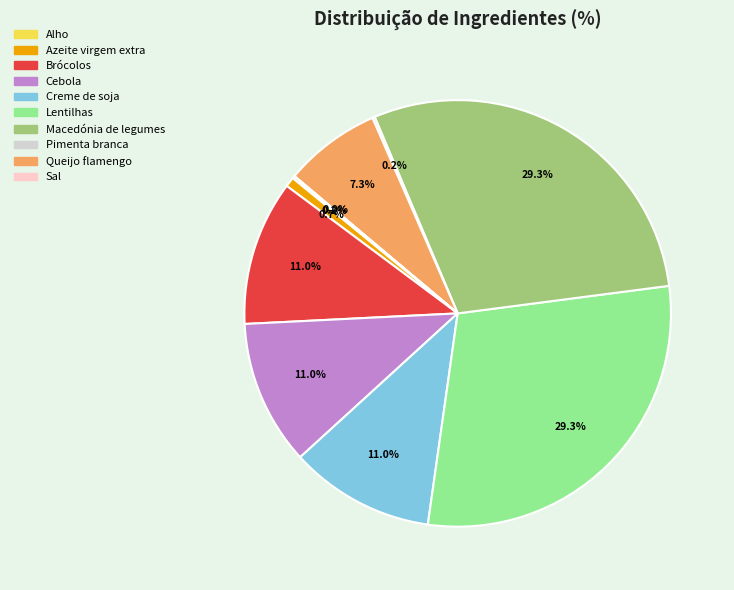

What percentage is NOT represented by Creme de soja?

89.0%